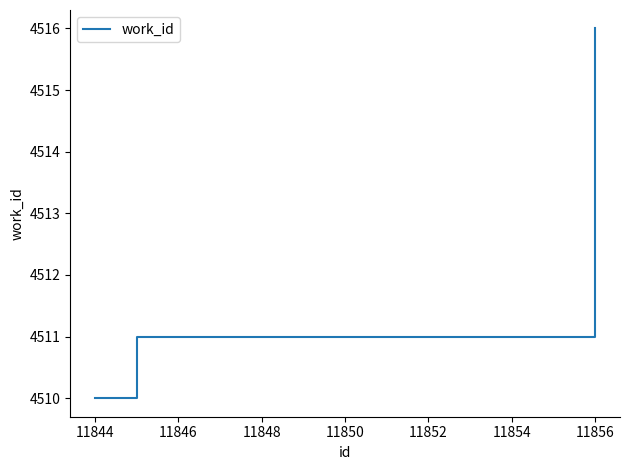

What is the greatest value displayed?

4516